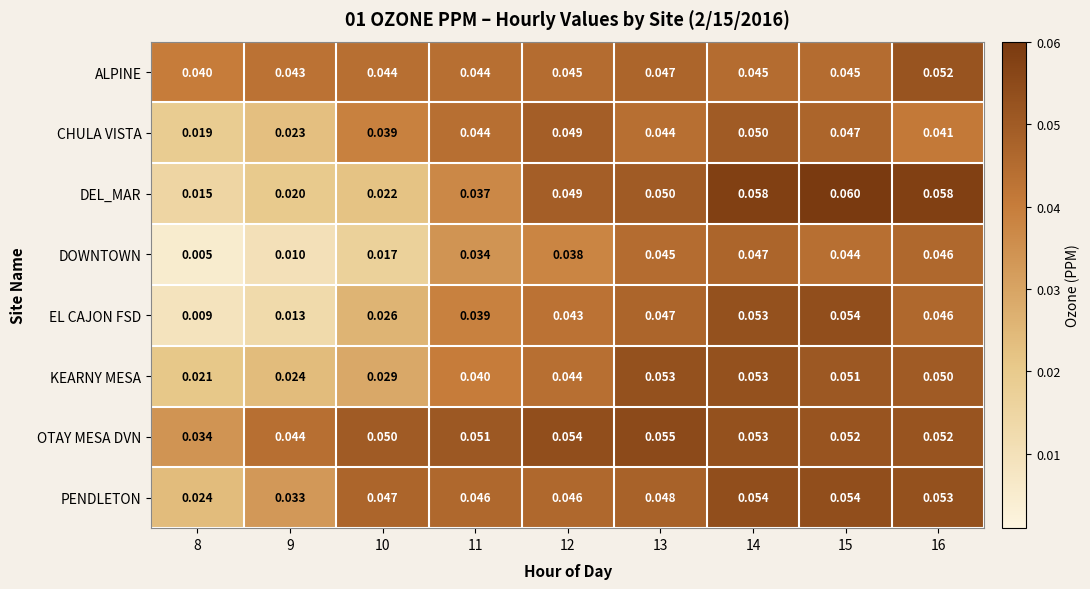

Which series has the largest total across all categories?

OTAY MESA DVN